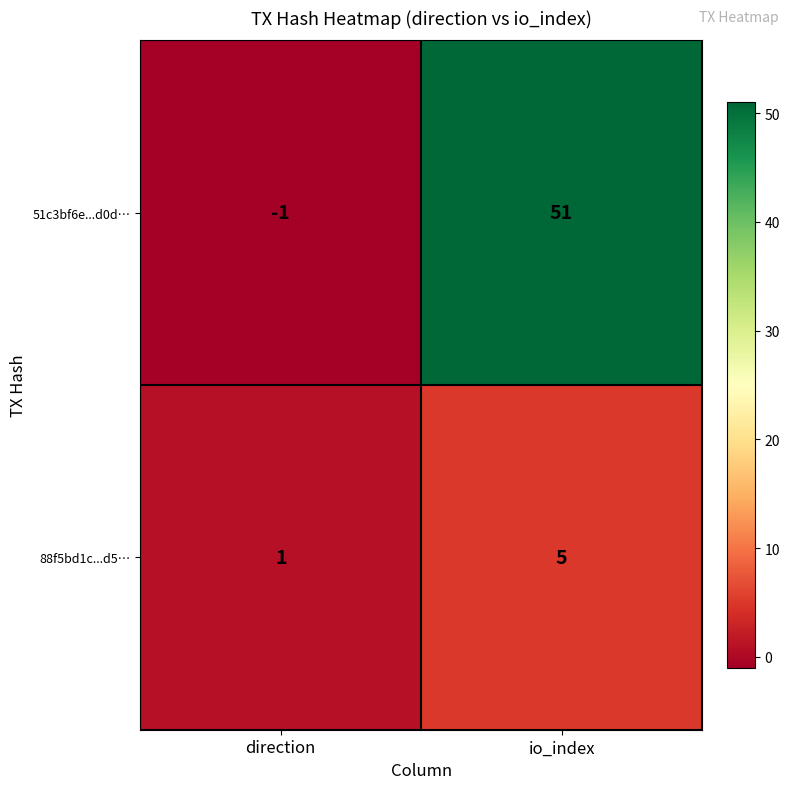

Reading left to right, extract all data points from this chart.

51c3bf6e...d0d…: -1	51
88f5bd1c...d5…: 1	5